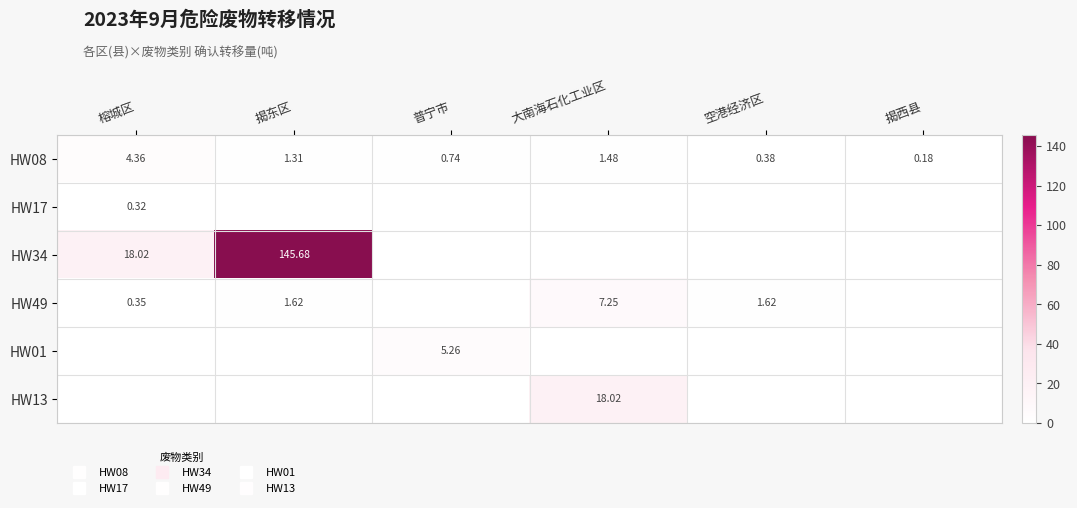

At which category is the sum across all series the highest?

揭东区